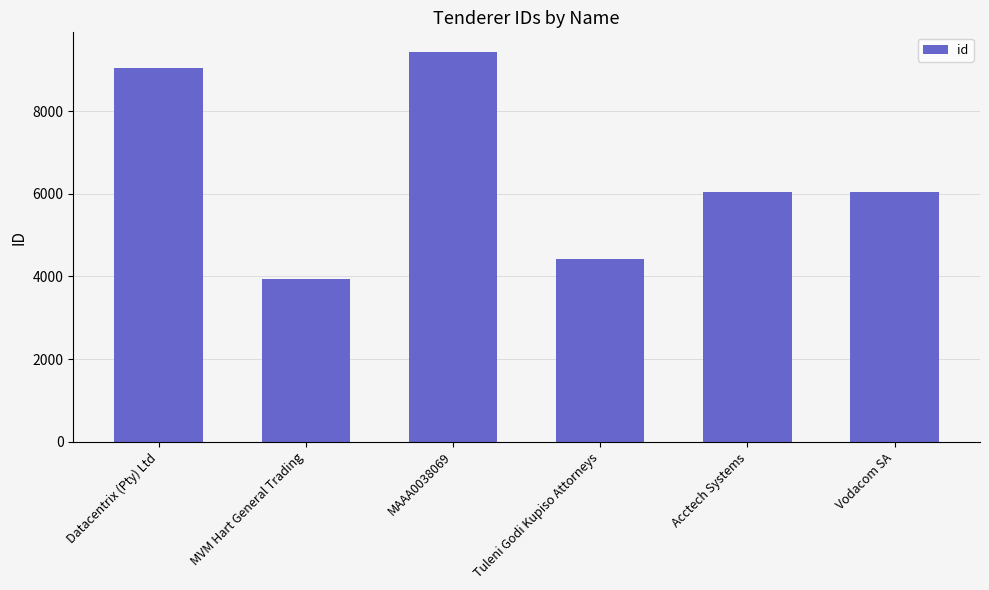

What is the greatest value displayed?

9433